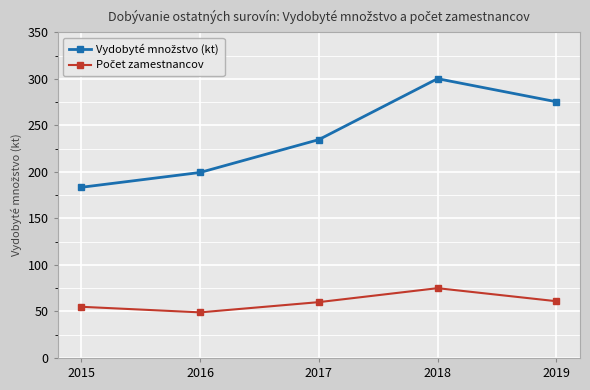

What is the total value across all series at 2016?

248.3